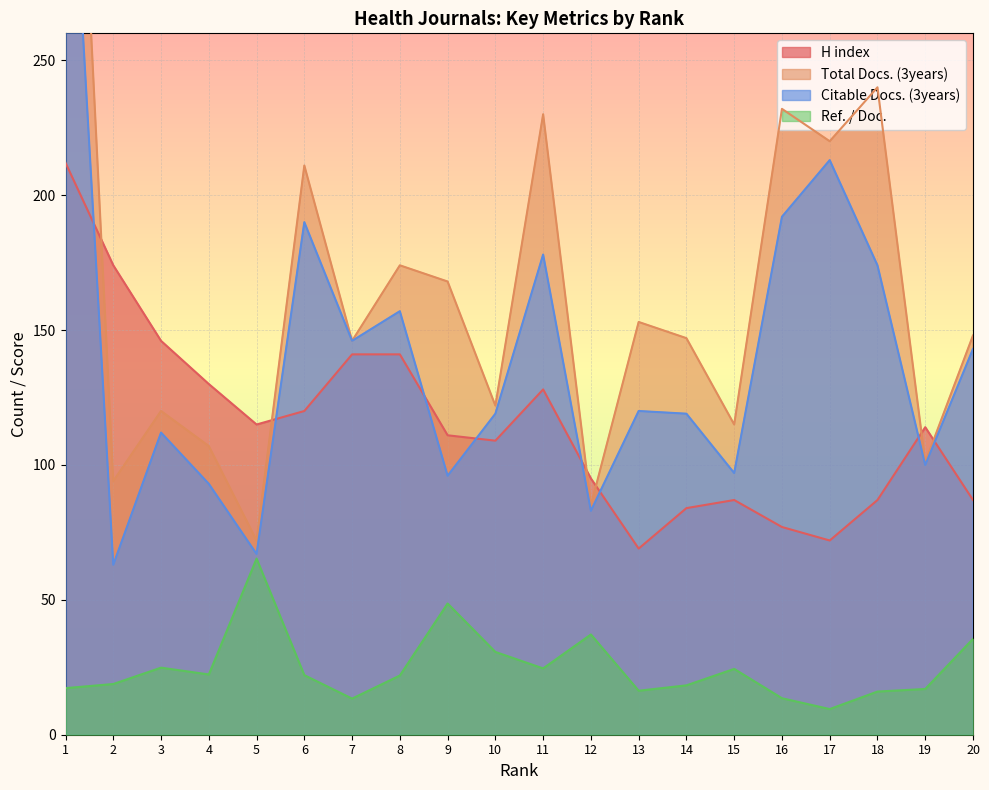

How many data points in Ref. / Doc. are less than 22?

10